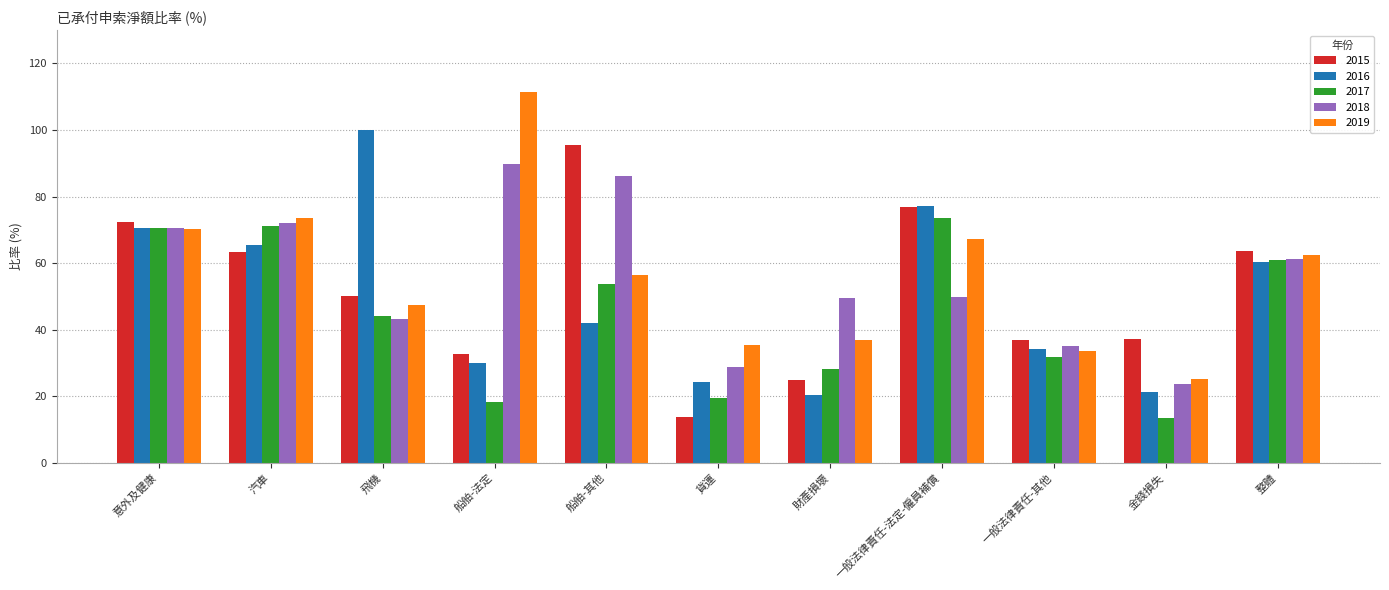

The 2019 series shows 70.2 at 意外及健康. True or false?

True